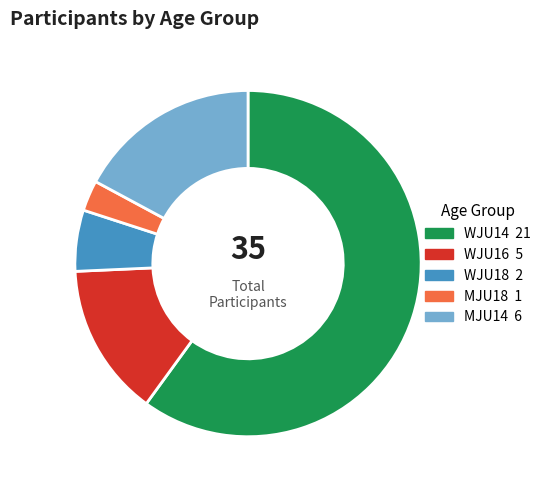

What is the largest slice in the pie chart?

WJU14